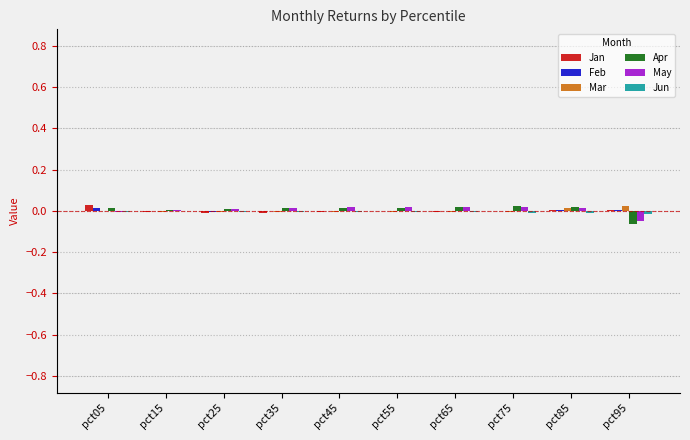

The Jan series shows -0.0 at pct45. True or false?

True